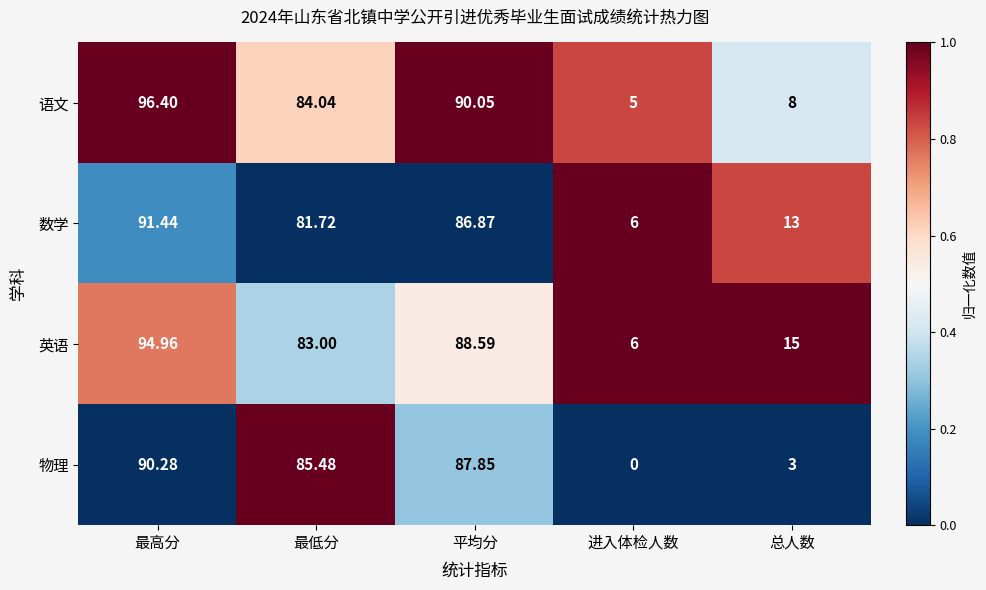

Which series has the largest total across all categories?

英语